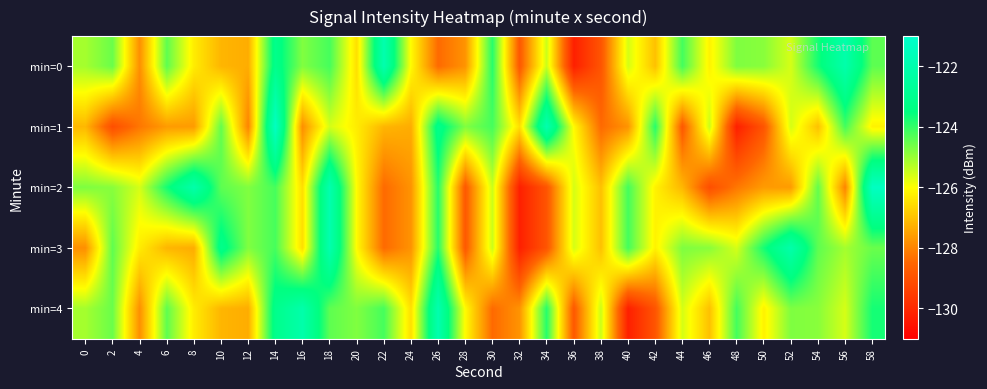

Which series has the largest total across all categories?

min=0